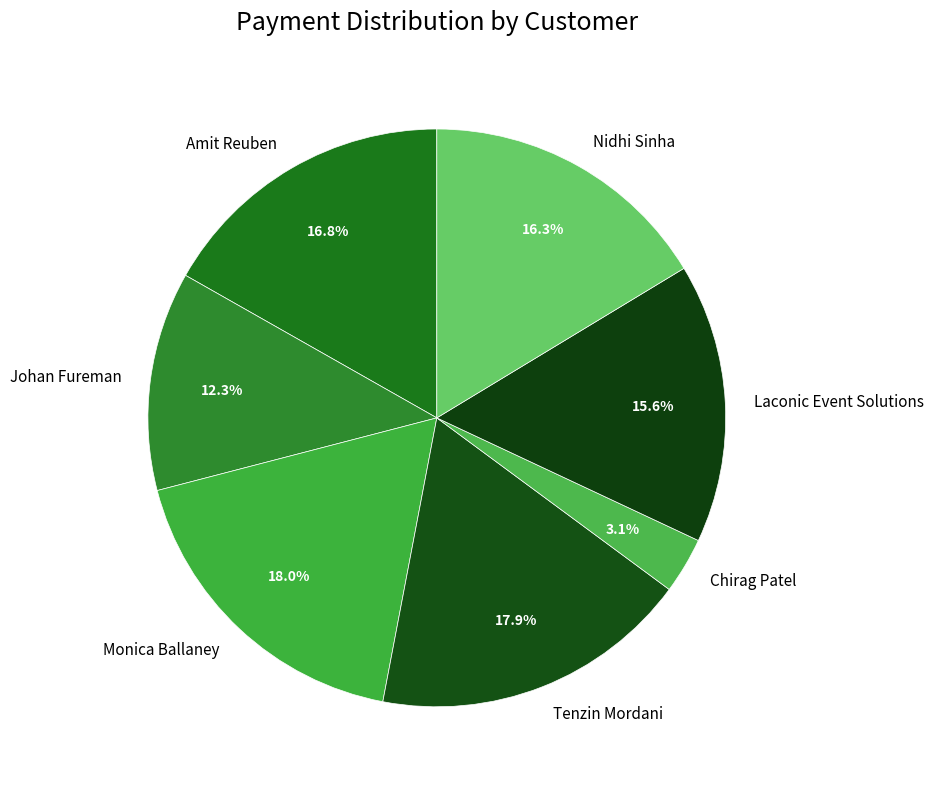

How many slices are in this pie chart?

7